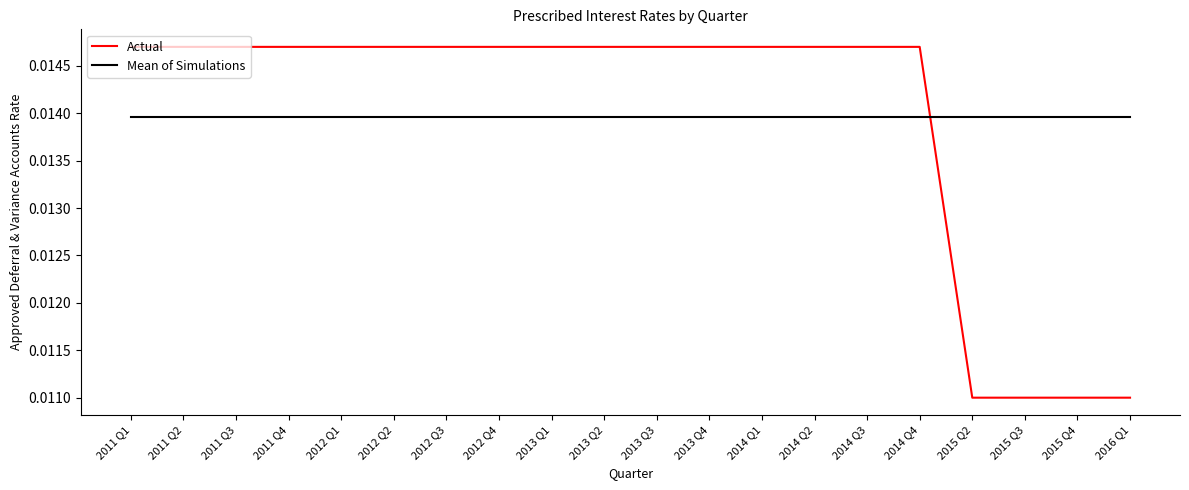

Between which two adjacent categories do Actual and Mean of Simulations first intersect?

2014 Q4 and 2015 Q2